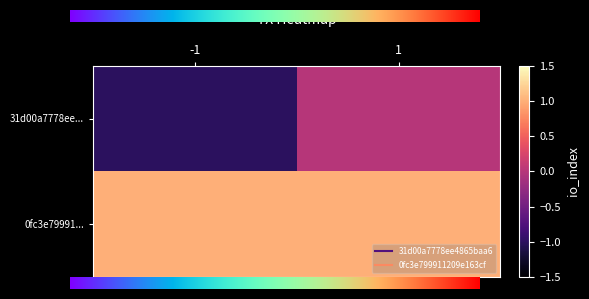

Reading left to right, what are all the values shown in this chart?

31d00a7778ee4865baa6916fbad1d5aab709758: 0=-1	1=0
0fc3e799911209e163cfe6f3dc78f26b03a8194: 0=1	1=1